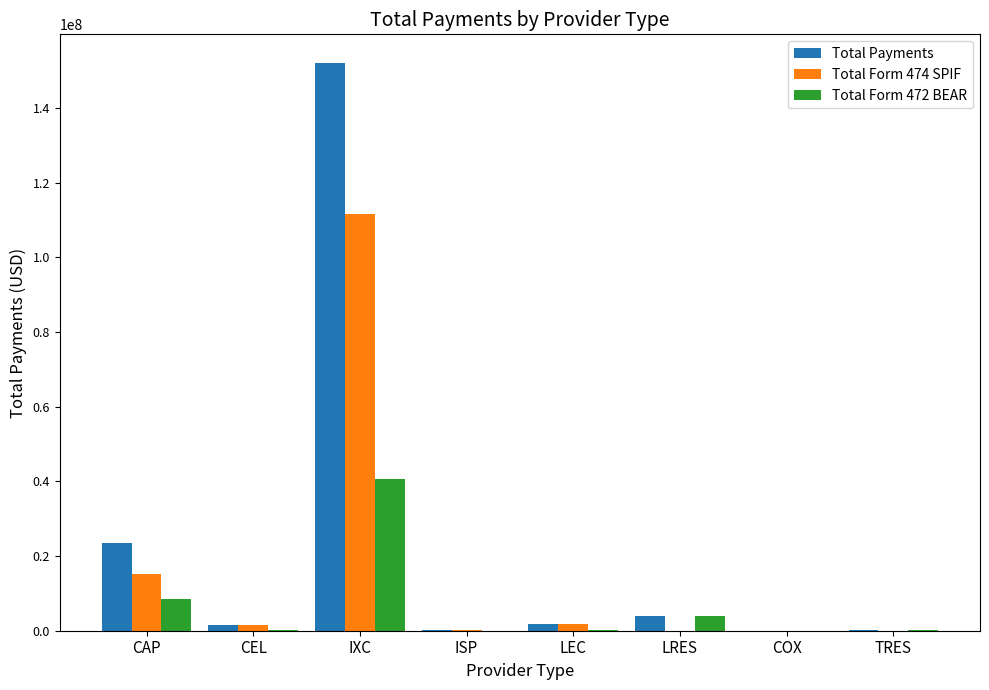

Which series changed the most between IXC and COX?

Total Payments